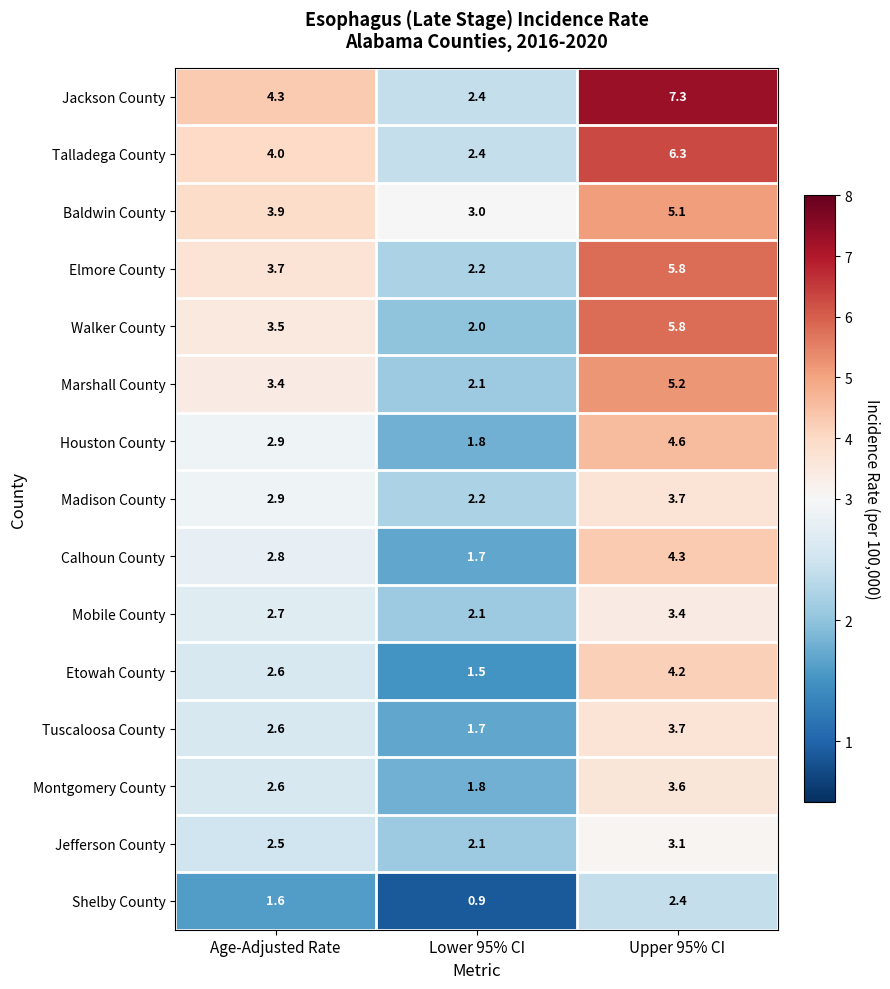

What is the difference between the maximum and minimum values in the Walker County series?

3.8